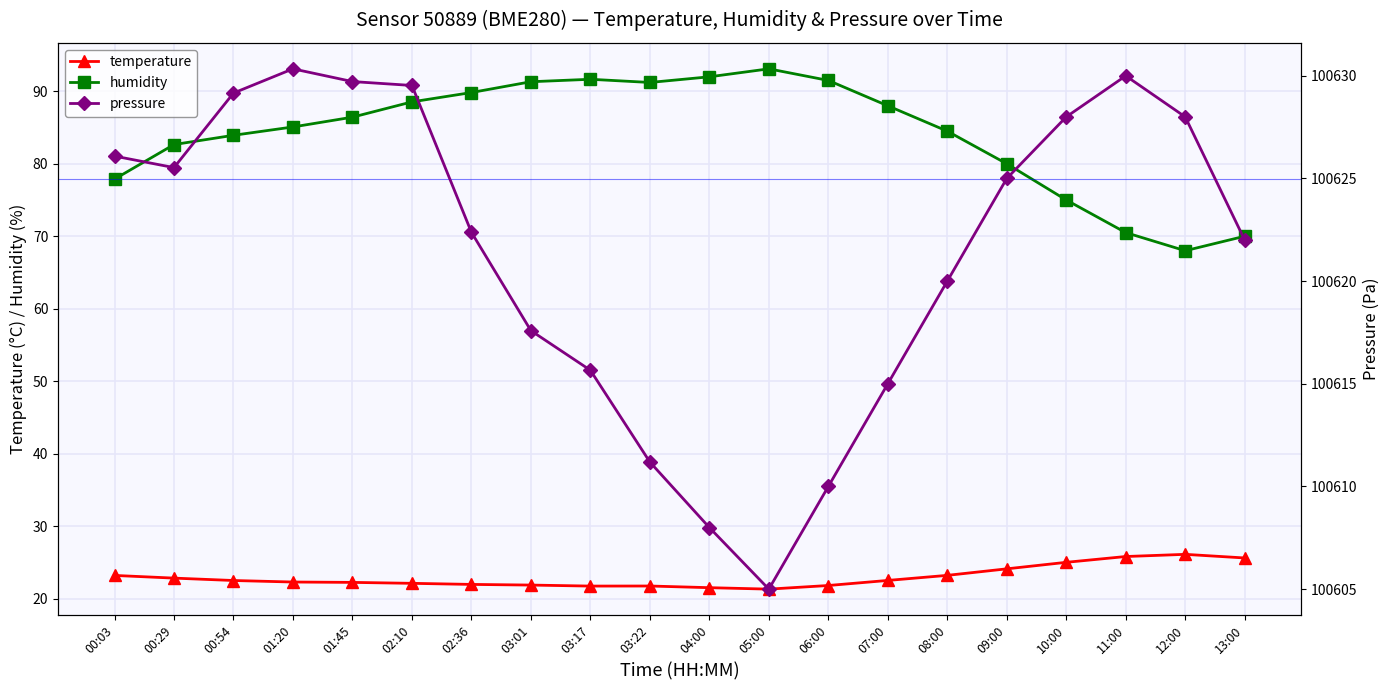

Reading right to left, transcribe all the data shown in this chart.

temperature: 25.6	26.1	25.8	25.0	24.1	23.2	22.5	21.8	21.3	21.5	21.7	21.7	21.9	21.9	22.1	22.2	22.3	22.5	22.8	23.2
humidity: 70.0	68.0	70.5	75.0	80.0	84.5	88.0	91.5	93.1	92.0	91.2	91.7	91.3	89.8	88.5	86.4	85.1	83.9	82.7	77.9
pressure: 100622.0	100628.0	100630.0	100628.0	100625.0	100620.0	100615.0	100610.0	100605.0	100608.0	100611.2	100615.7	100617.6	100622.4	100629.5	100629.7	100630.3	100629.2	100625.5	100626.1